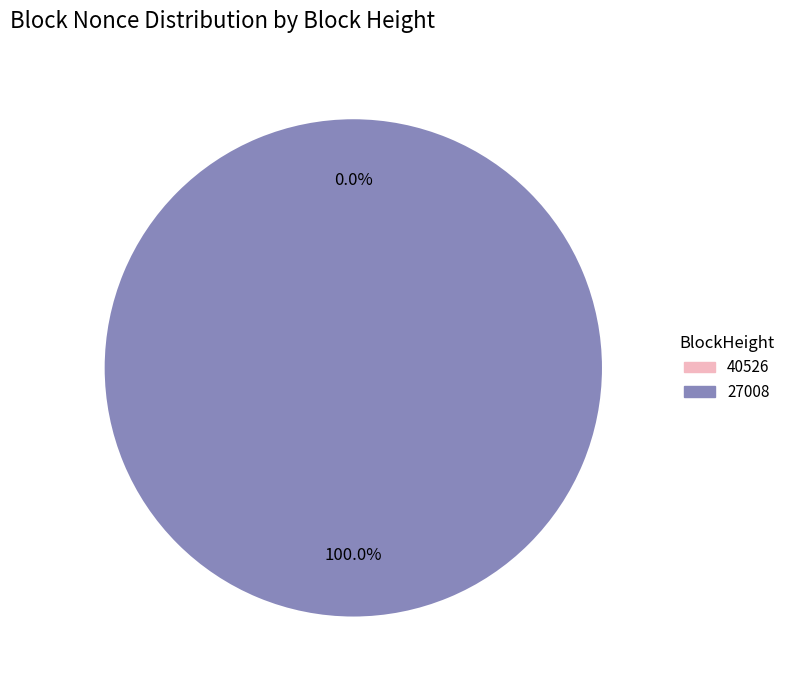

What is the smallest slice in the pie chart?

40526